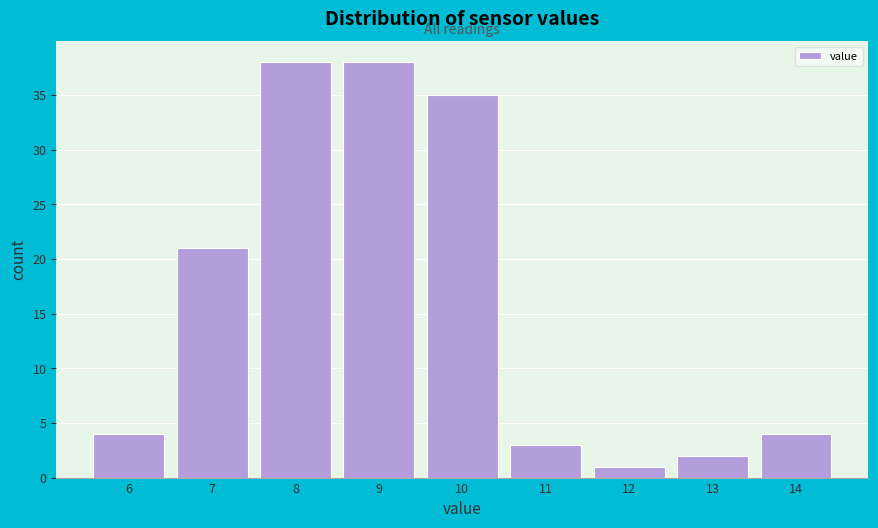

Reading left to right, transcribe all the data shown in this chart.

4	21	38	38	35	3	1	2	4